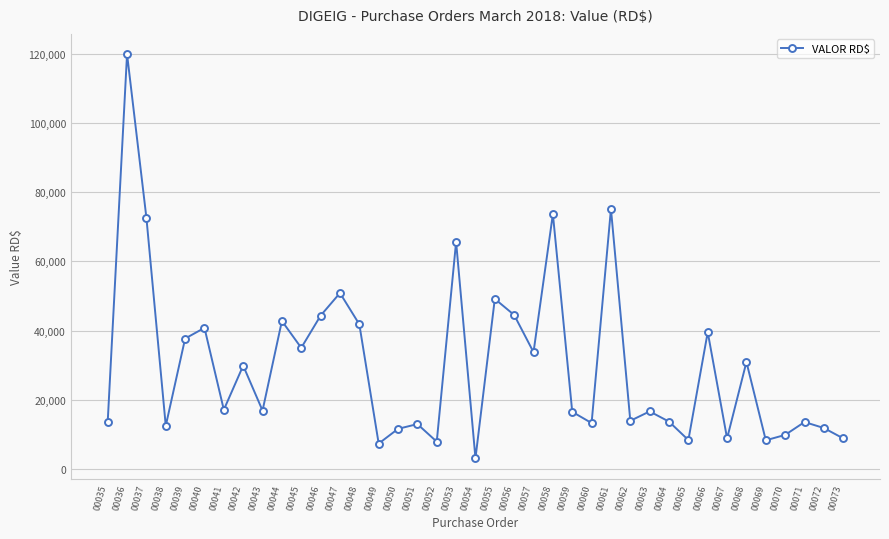

Between 00044 and 00041, which is larger?

00044